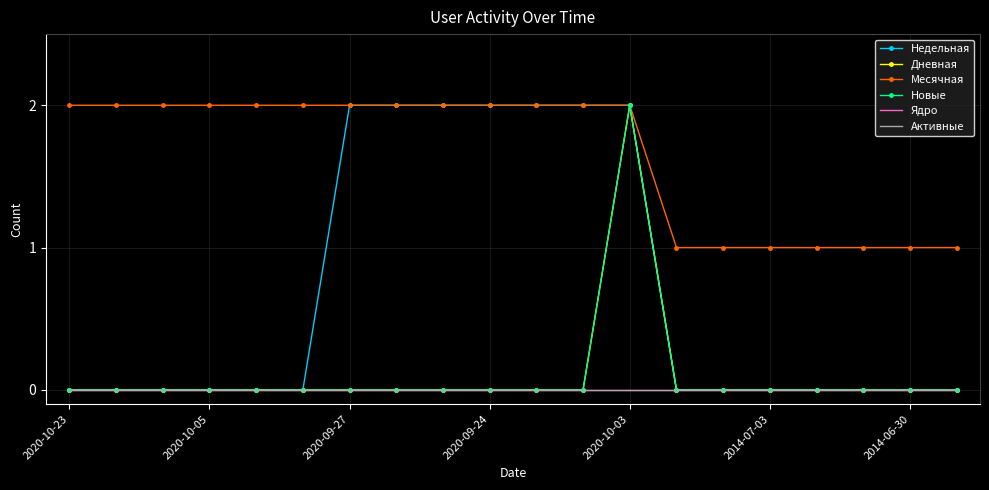

What is the highest value of the Дневная series?

2